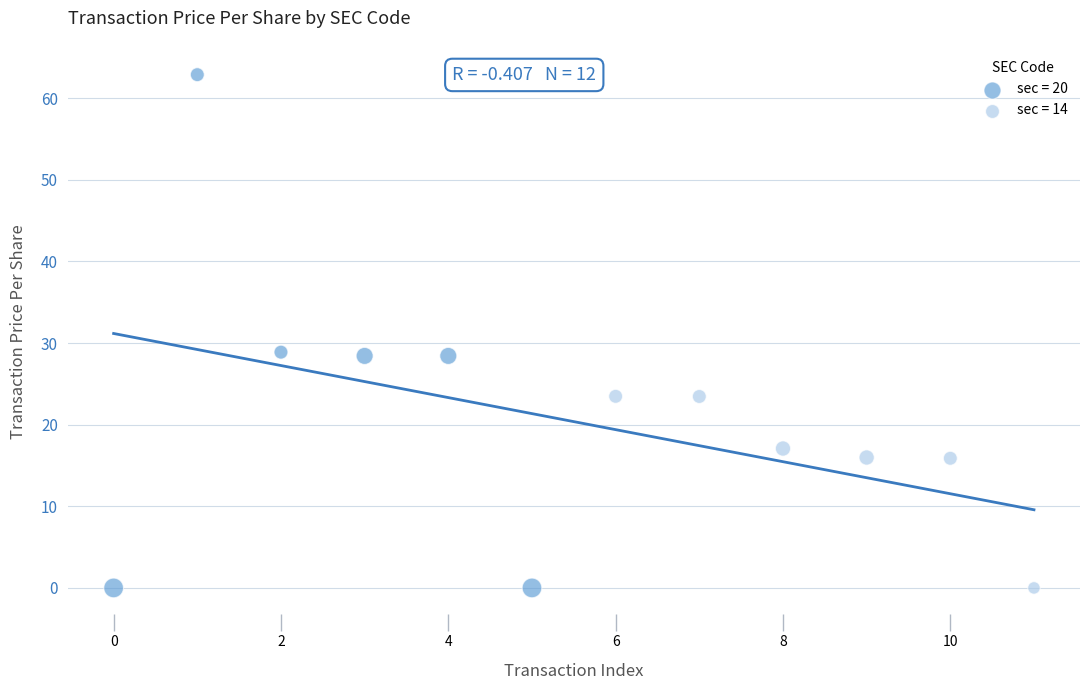

Which series reaches the maximum Y coordinate?

sec = 20